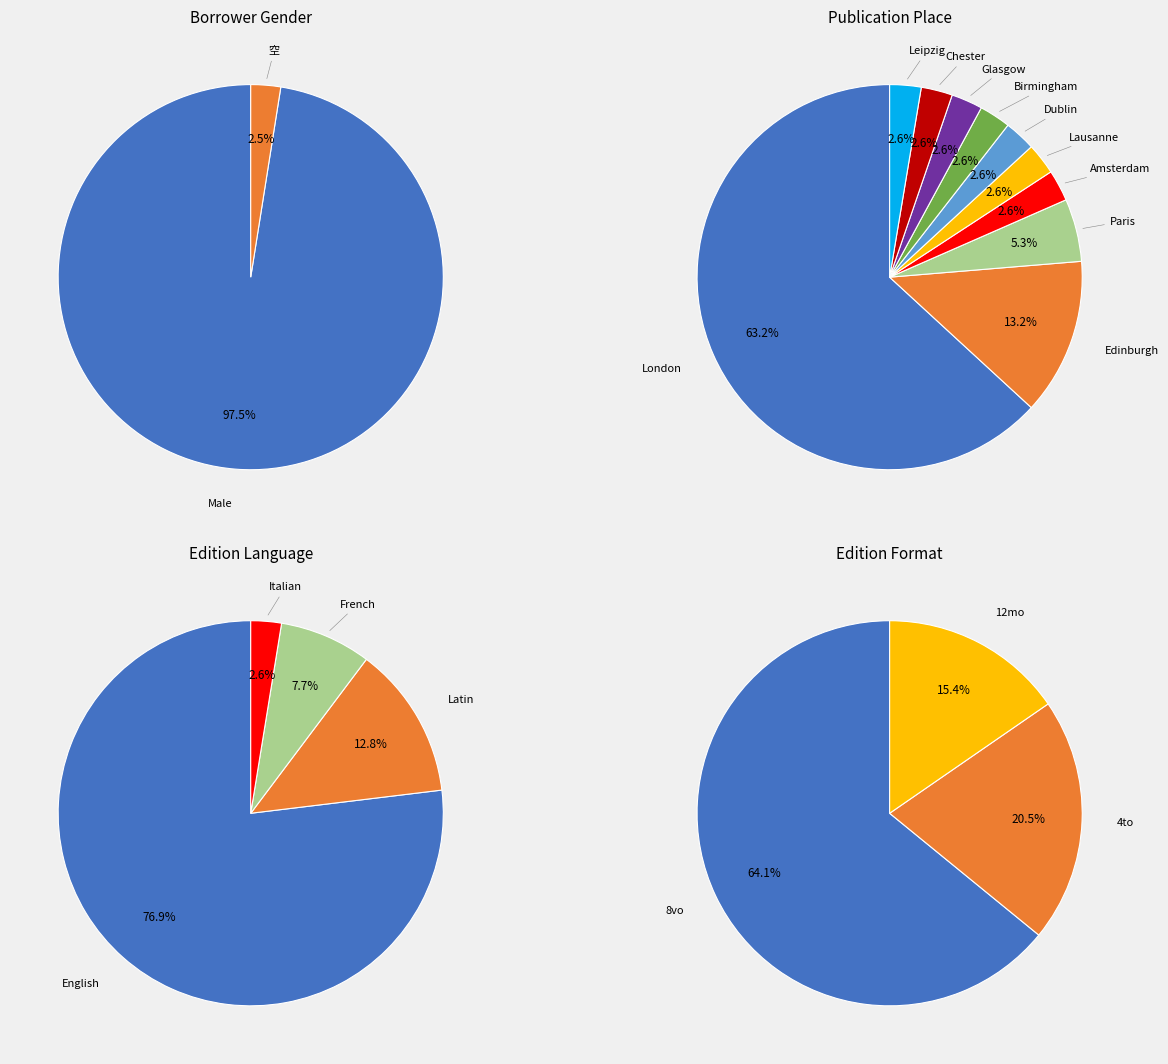

Is there a majority slice in this chart?

Yes